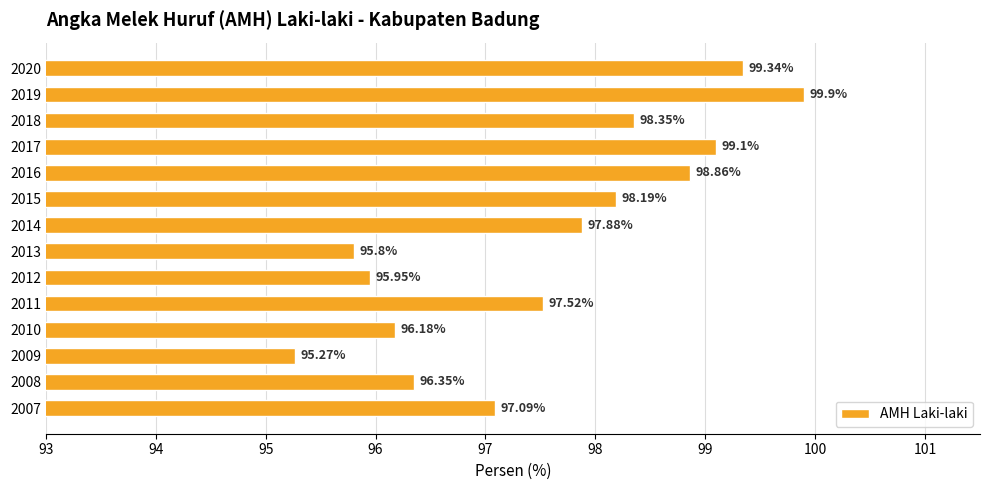

What is the difference between the maximum and minimum values?

4.6